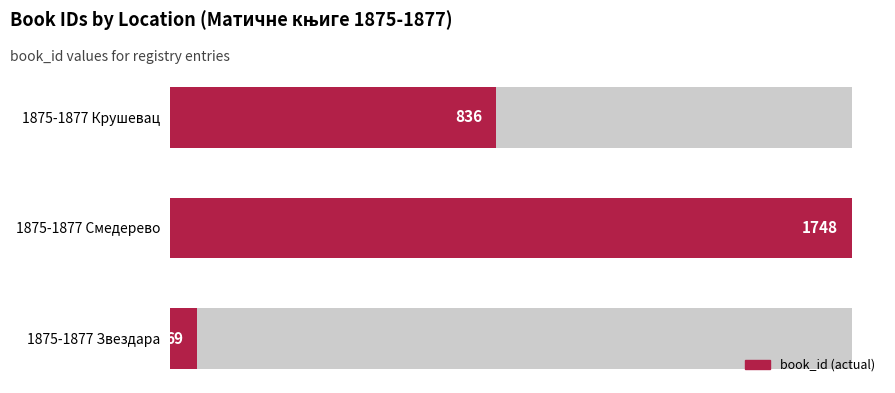

What is the average value?

884